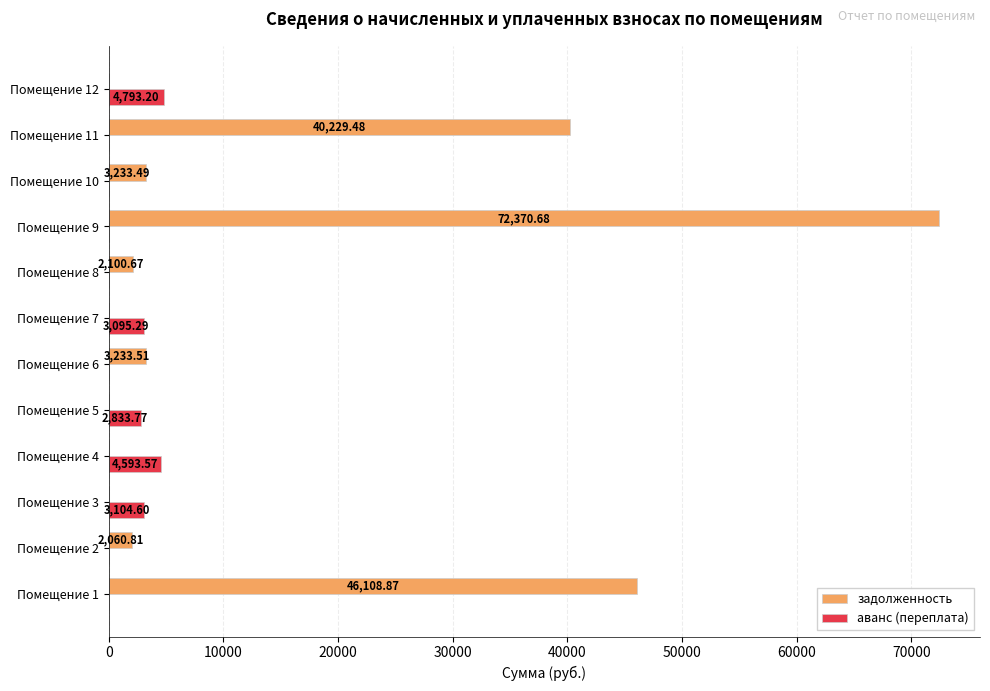

Is the value of аванс (переплата) at Помещение 6 greater than the value of задолженность at Помещение 9?

No